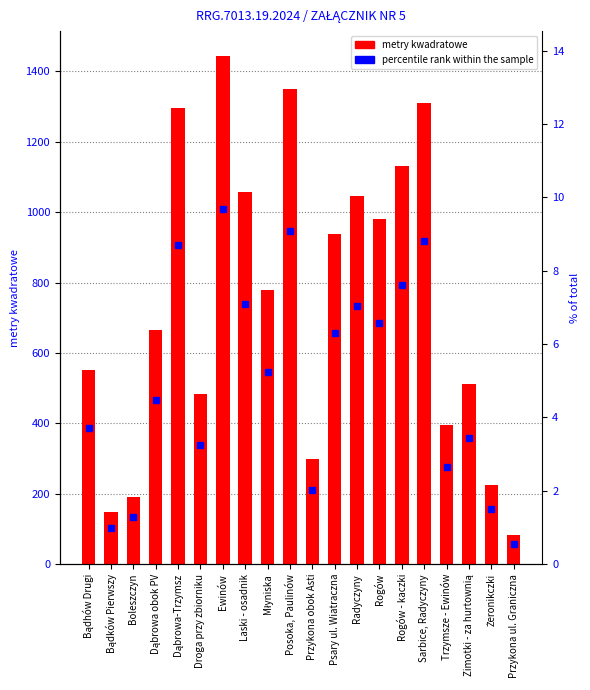

Which category has the lowest value across all series?

Przykona ul. Graniczna